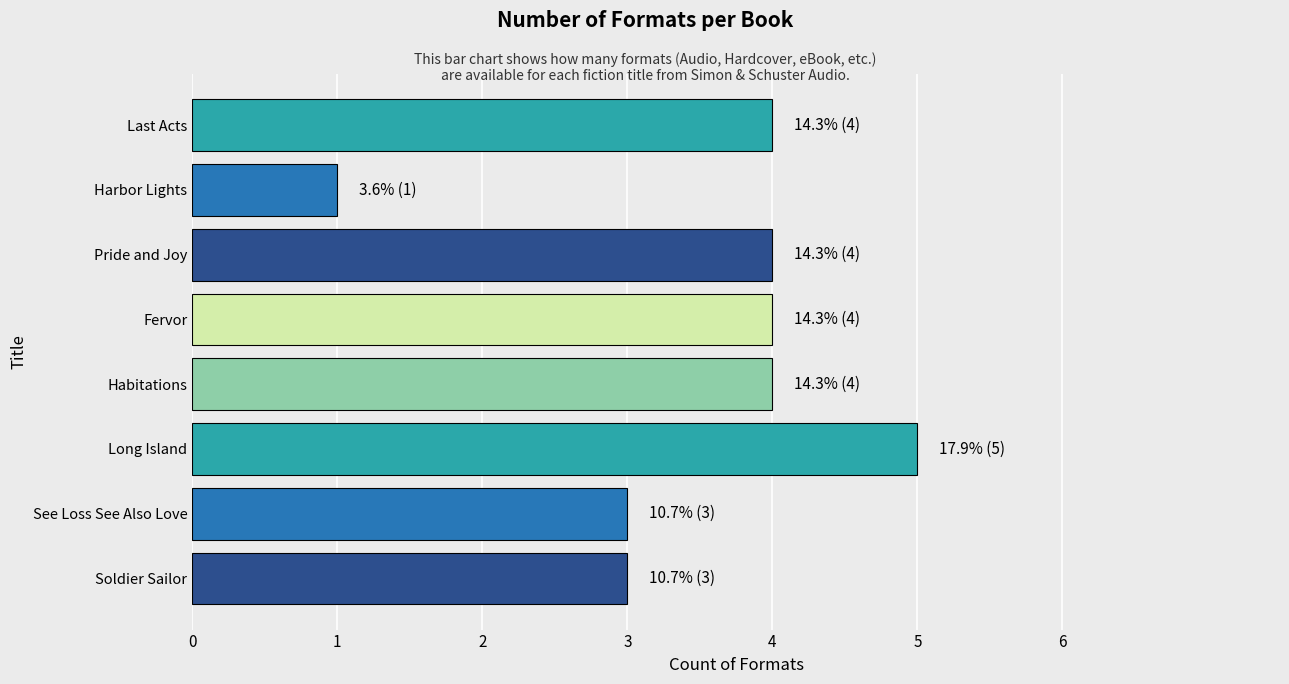

What value does the data have at Pride and Joy?

4